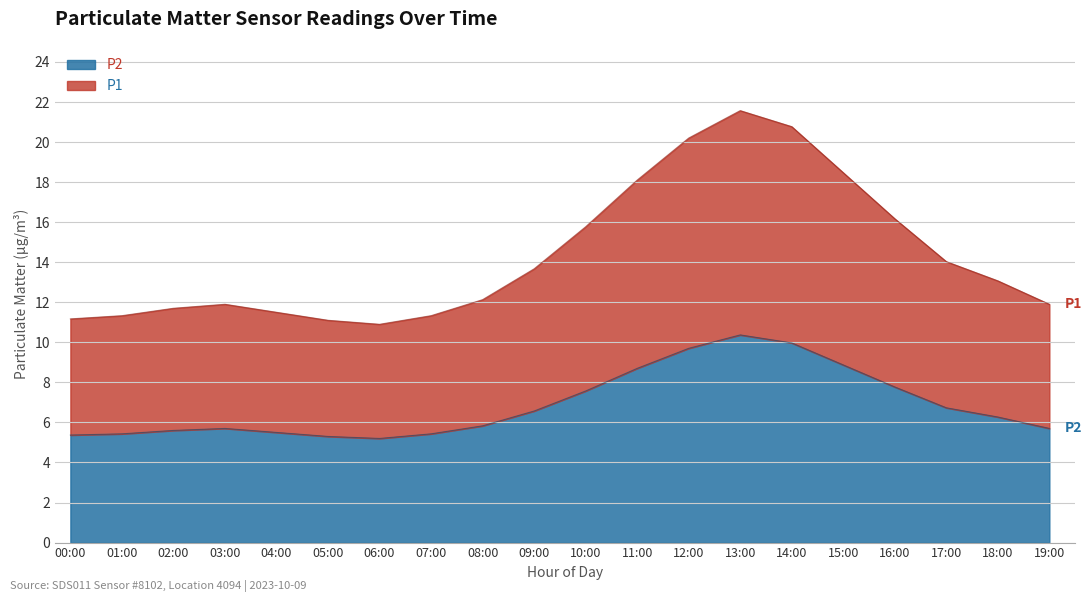

Is the value of P1 at 00:00 greater than the value of P2 at 14:00?

Yes